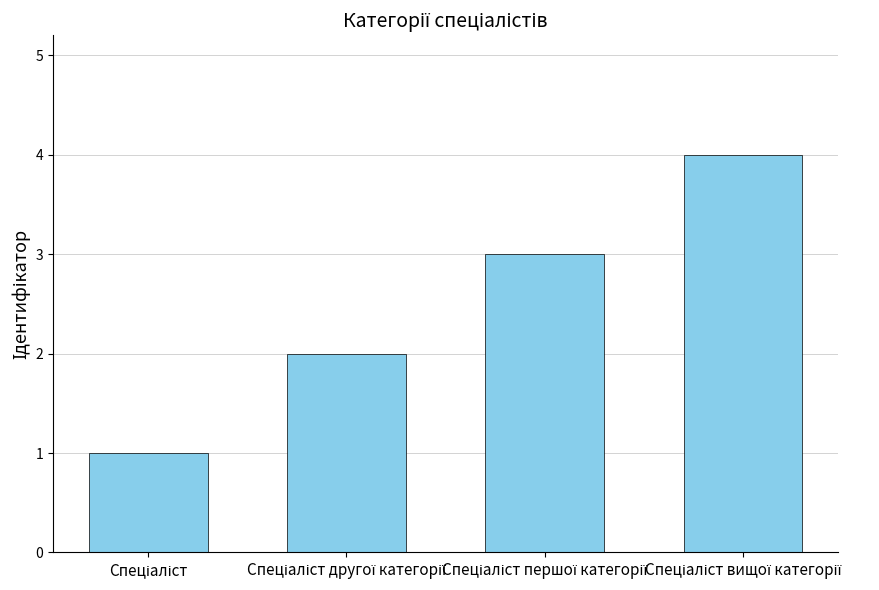

What is the greatest value displayed?

4